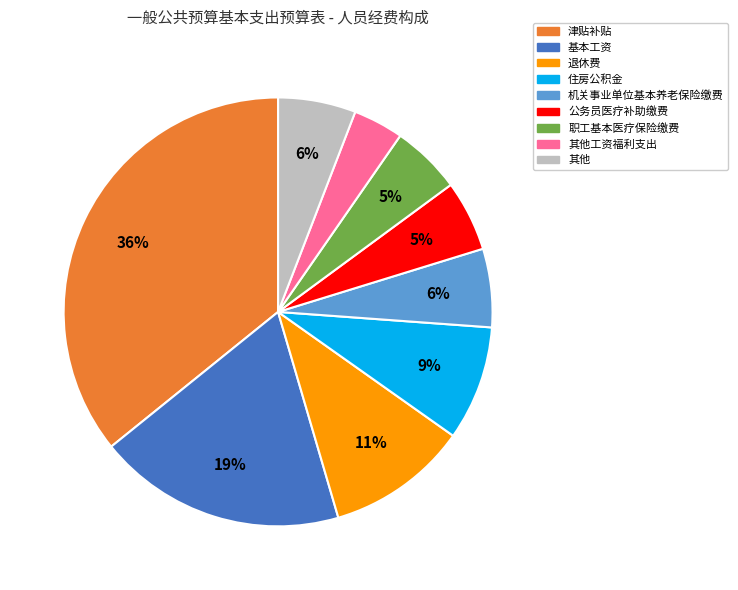

To the nearest percent, what is the average slice percentage?

11%